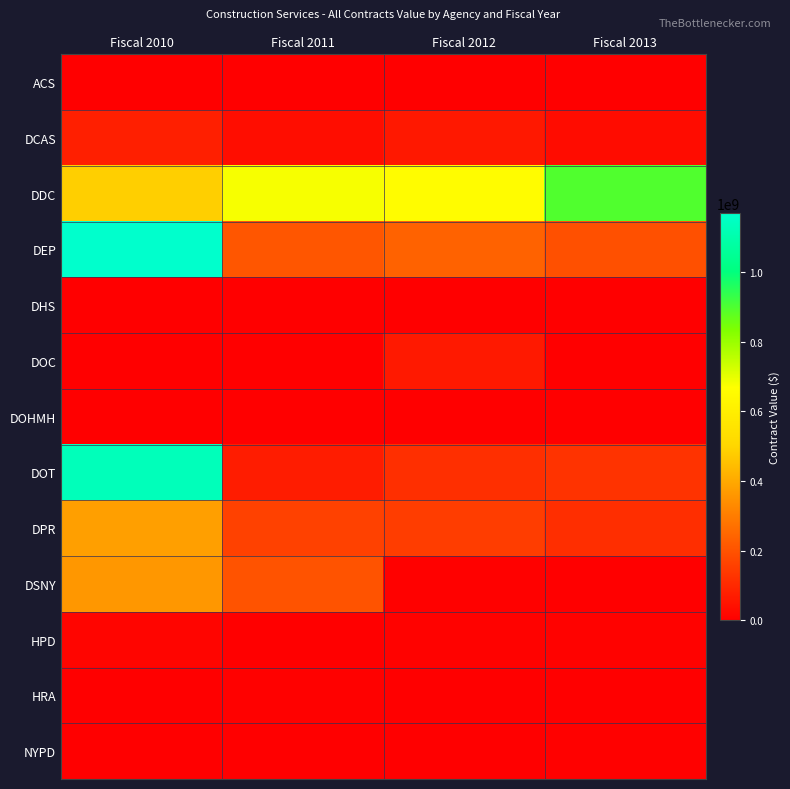

Reading right to left, extract all data points from this chart.

ACS: Fiscal 2013=1650185.0	Fiscal 2012=0.0	Fiscal 2011=0.0	Fiscal 2010=2872383.0
DCAS: Fiscal 2013=31784860.0	Fiscal 2012=60272784.0	Fiscal 2011=32804805.0	Fiscal 2010=77479223.3
DDC: Fiscal 2013=896999886.0	Fiscal 2012=656563586.5	Fiscal 2011=677208236.4	Fiscal 2010=486297071.9
DEP: Fiscal 2013=195450698.0	Fiscal 2012=236280219.5	Fiscal 2011=208068581.0	Fiscal 2010=1169112184.1
DHS: Fiscal 2013=4000000.0	Fiscal 2012=423130.0	Fiscal 2011=2042381.2	Fiscal 2010=1394000.0
DOC: Fiscal 2013=2642360.0	Fiscal 2012=63418369.0	Fiscal 2011=3349000.0	Fiscal 2010=278860.0
DOHMH: Fiscal 2013=0.0	Fiscal 2012=250292.0	Fiscal 2011=0.0	Fiscal 2010=0.0
DOT: Fiscal 2013=123501010.4	Fiscal 2012=114277151.3	Fiscal 2011=68625821.0	Fiscal 2010=1128608479.1
DPR: Fiscal 2013=113803058.2	Fiscal 2012=149573359.3	Fiscal 2011=159002404.8	Fiscal 2010=377216022.7
DSNY: Fiscal 2013=514946.0	Fiscal 2012=6378975.7	Fiscal 2011=202982869.3	Fiscal 2010=359276514.0
HPD: Fiscal 2013=7292057.0	Fiscal 2012=8709104.0	Fiscal 2011=86444.0	Fiscal 2010=14270541.6
HRA: Fiscal 2013=0.0	Fiscal 2012=2845200.0	Fiscal 2011=5802224.5	Fiscal 2010=0.0
NYPD: Fiscal 2013=5791956.0	Fiscal 2012=1463656.0	Fiscal 2011=805064.0	Fiscal 2010=3695832.0